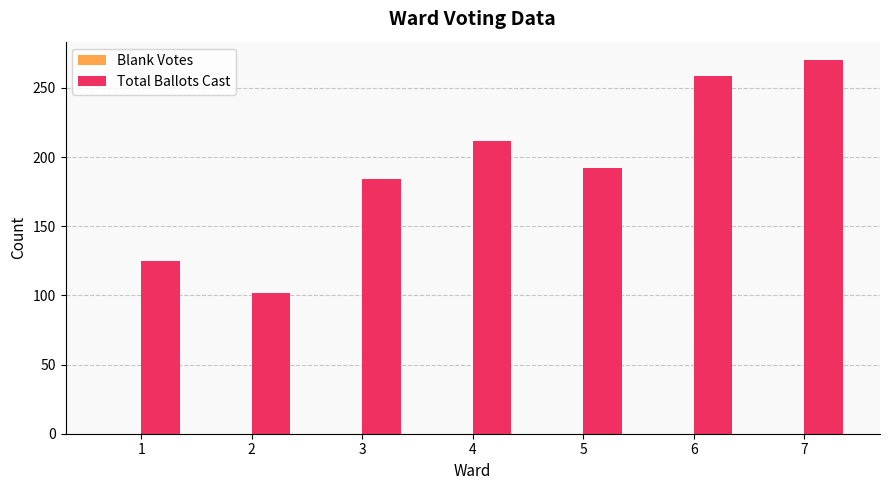

What is the change in value from 3 to 4?

+28